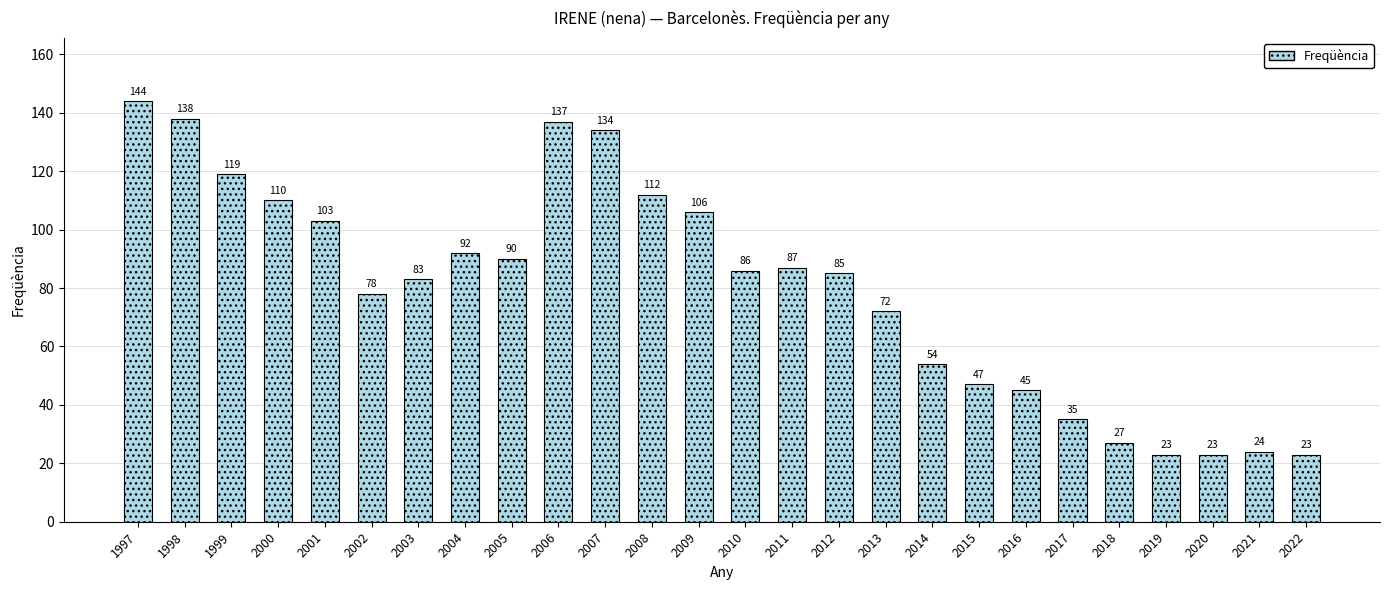

What is the minimum value shown in the chart?

23